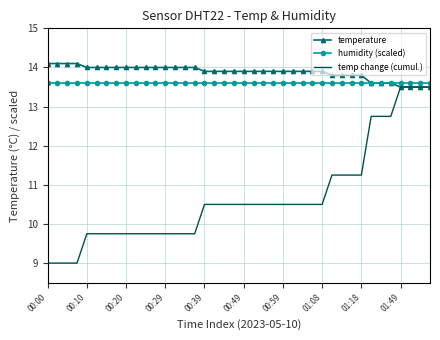

What is the maximum value shown in the chart?

14.1